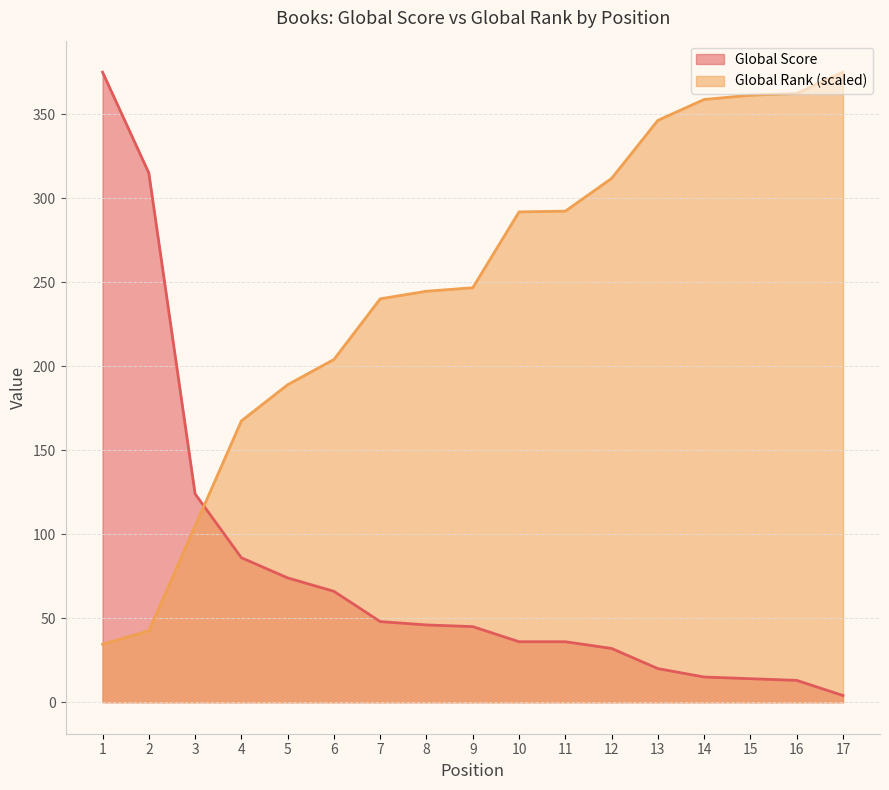

How many values in the Global Score series are below 45?

8